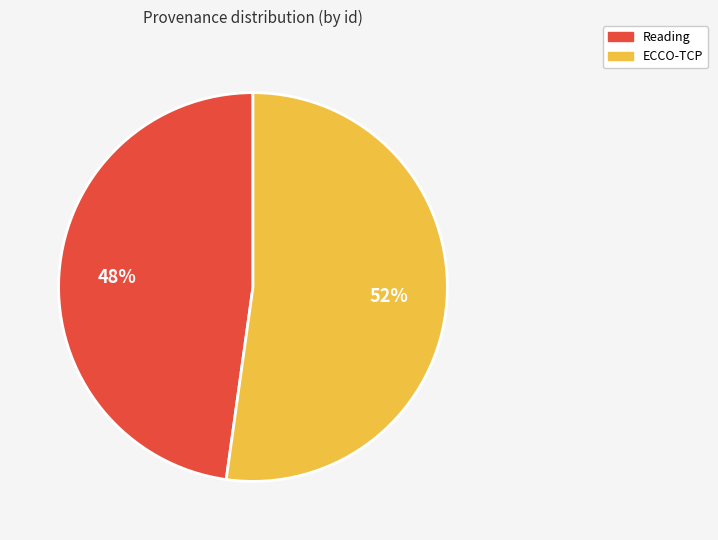

Do ECCO-TCP and Reading together represent more than half of the pie?

Yes